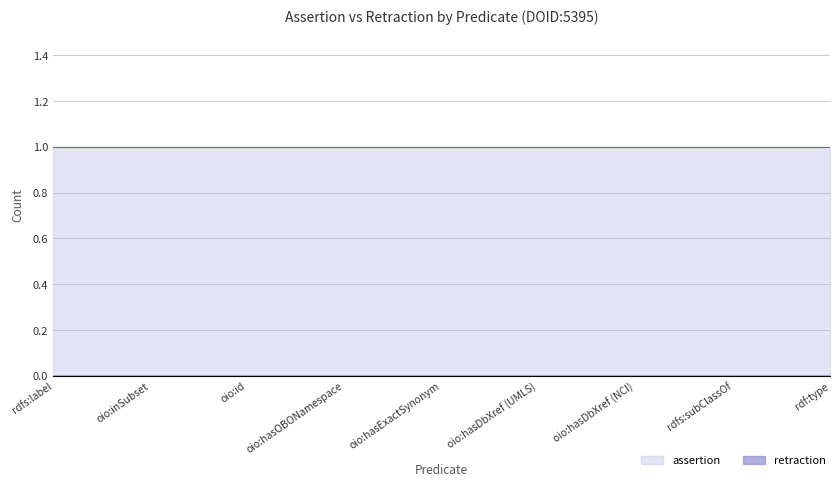

Which series has the largest total across all categories?

assertion